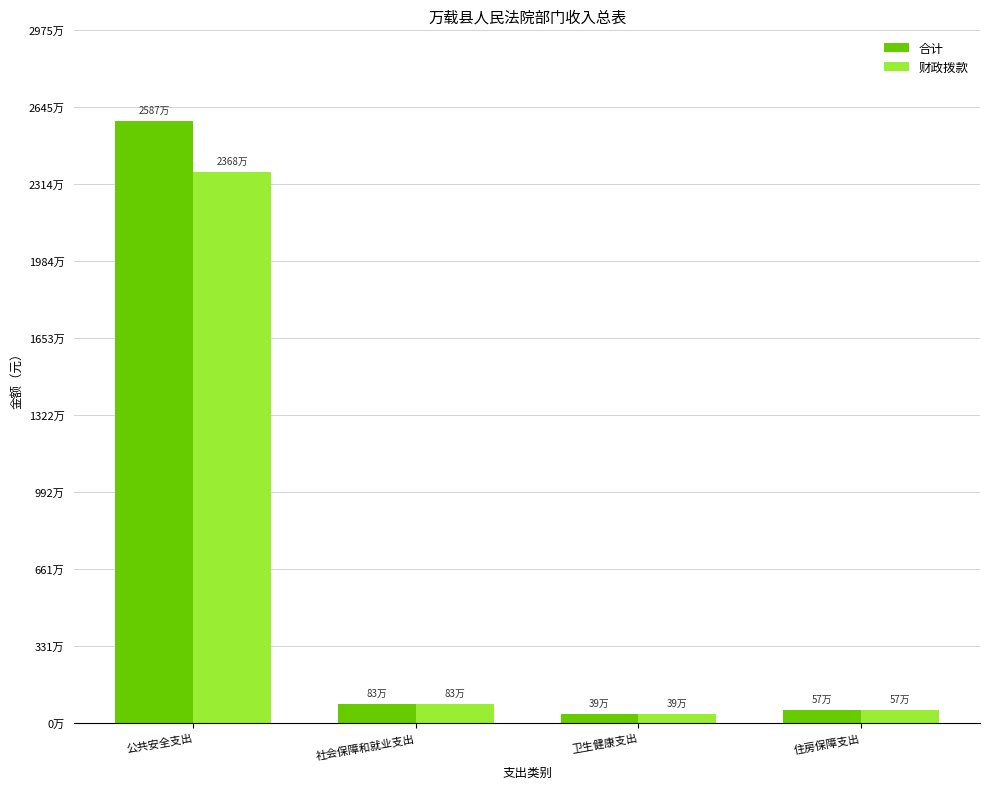

What are all the series names shown in the legend?

合计, 财政拨款